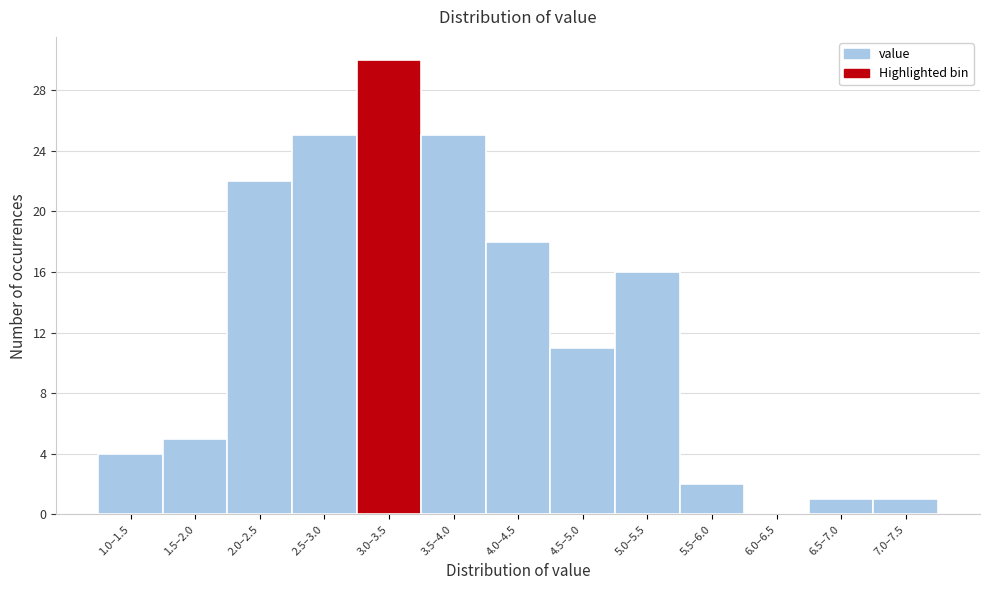

Reading left to right, extract all data points from this chart.

1.0–1.5=4	1.5–2.0=5	2.0–2.5=22	2.5–3.0=25	3.0–3.5=30	3.5–4.0=25	4.0–4.5=18	4.5–5.0=11	5.0–5.5=16	5.5–6.0=2	6.0–6.5=0	6.5–7.0=1	7.0–7.5=1